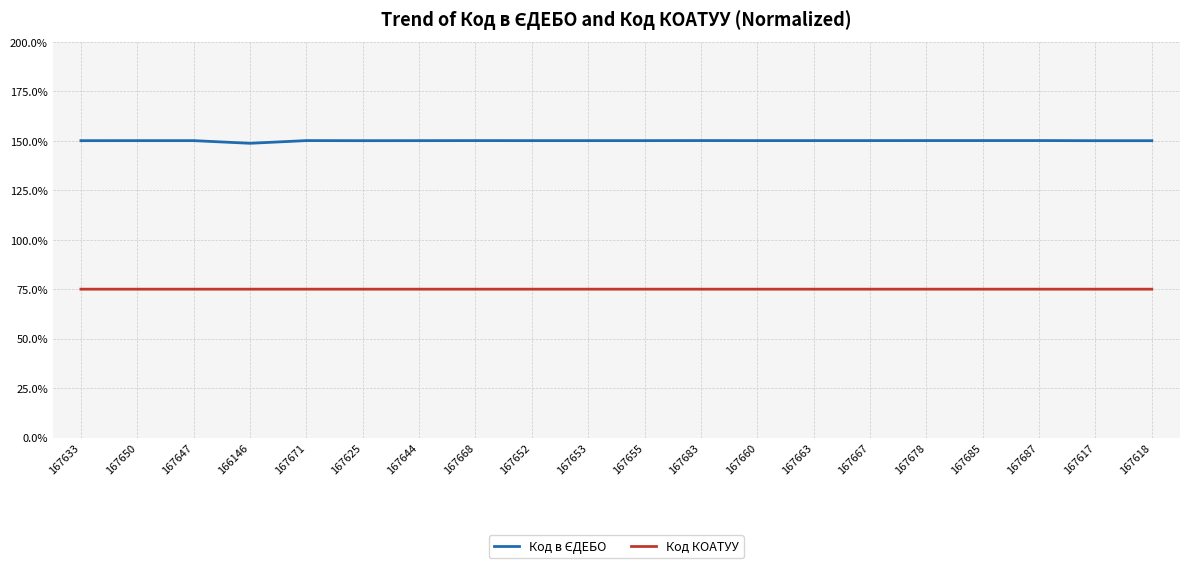

Is it true that Код КОАТУУ equals 115.5 at 167667?

False